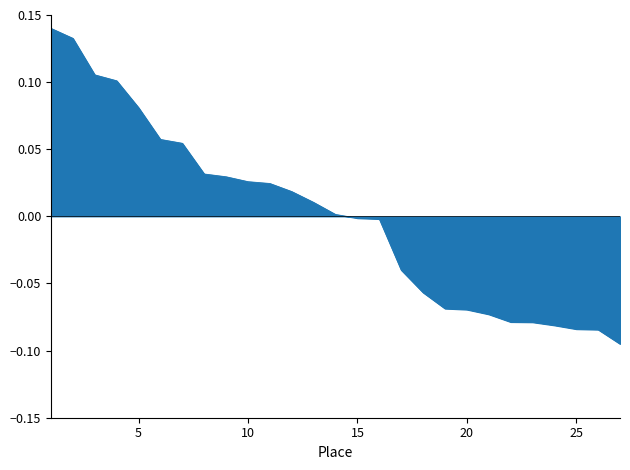

Does the chart display data point markers on the line(s)?

No